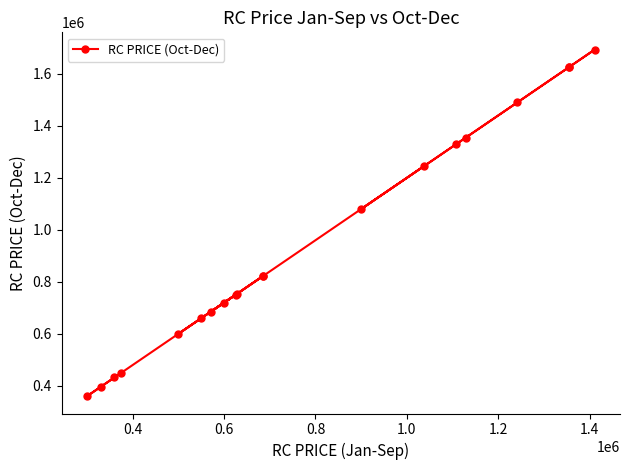

What is the difference between the second highest and second lowest values?

1229100